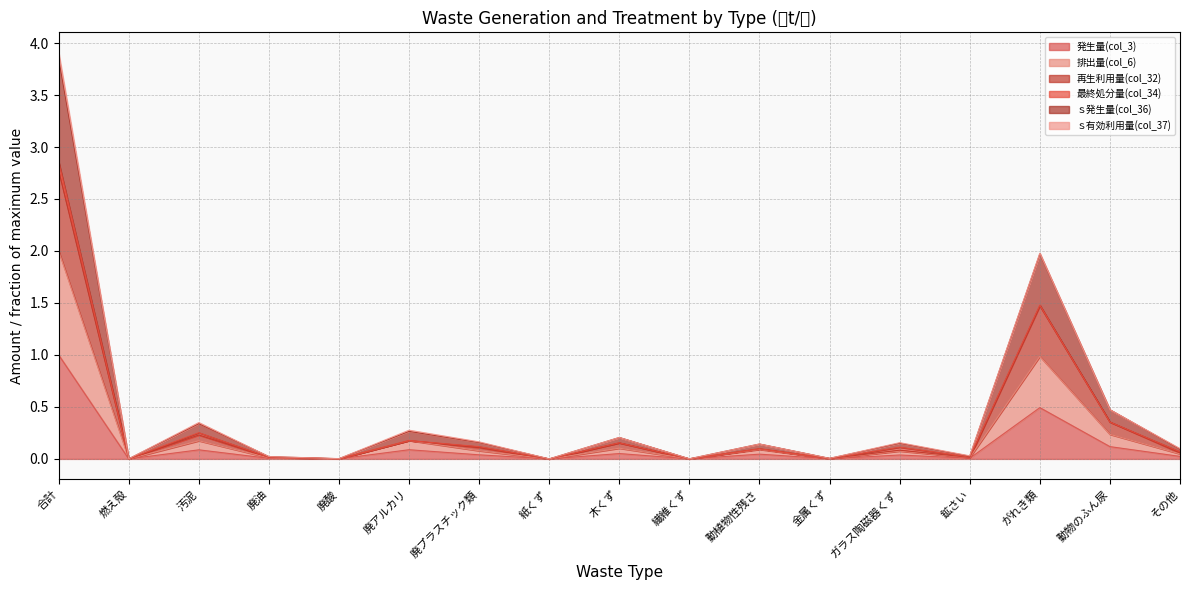

True or false: 発生量(col_3) and ｓ発生量(col_36) intersect in this chart.

False